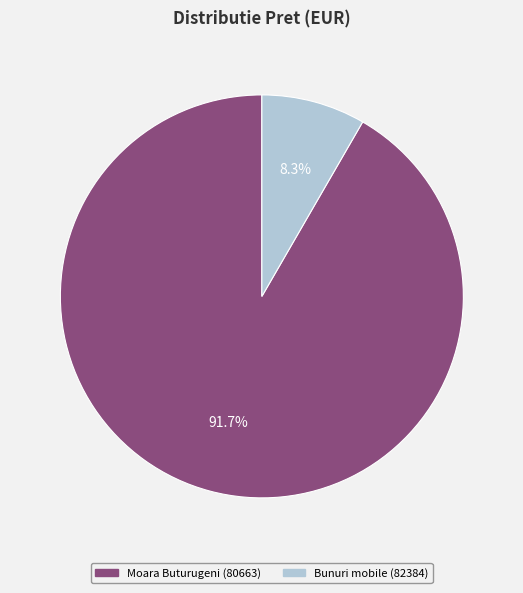

How many slices are in this pie chart?

2